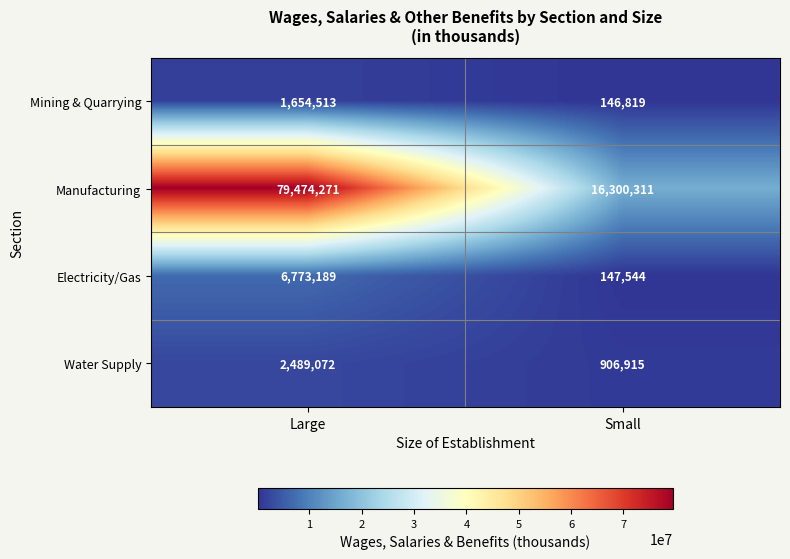

How many categories are shown in the chart?

2